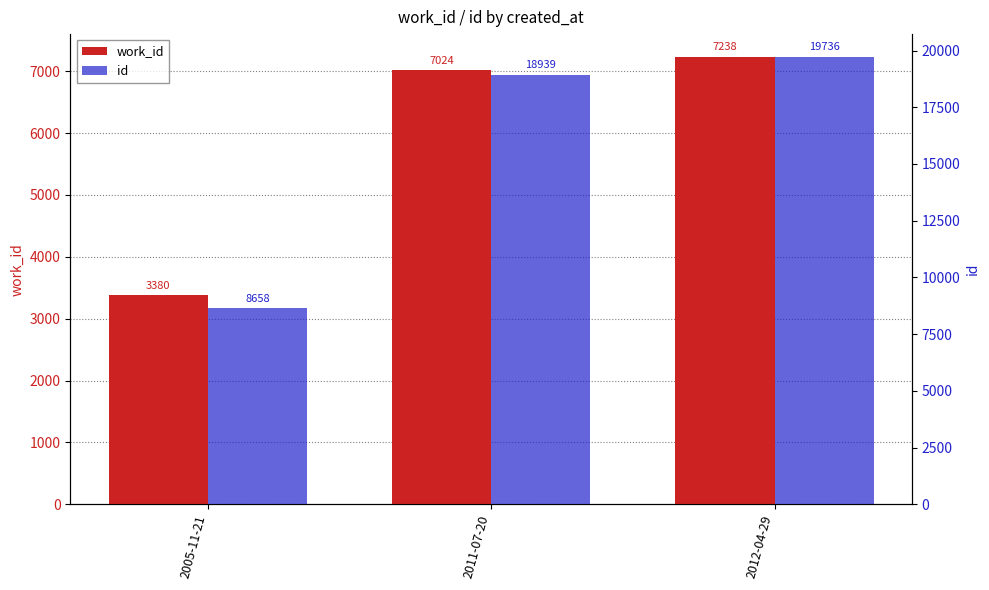

Which series changed the most between 2011-07-20 and 2012-04-29?

id